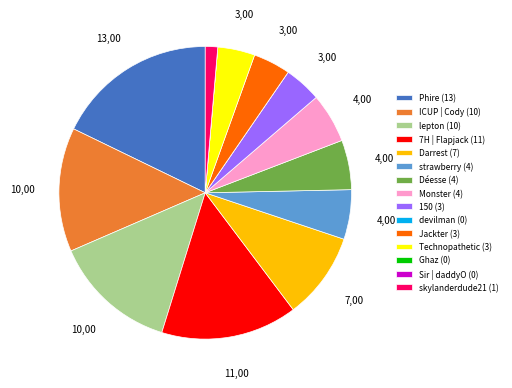

What is the largest slice in the pie chart?

Phire